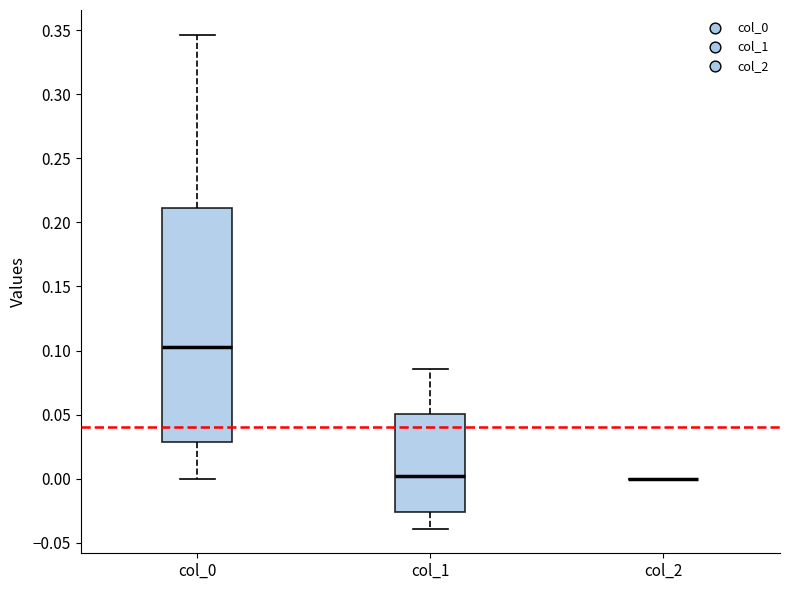

Comparing the boxes themselves (not the whiskers), which one is the tallest?

col_0